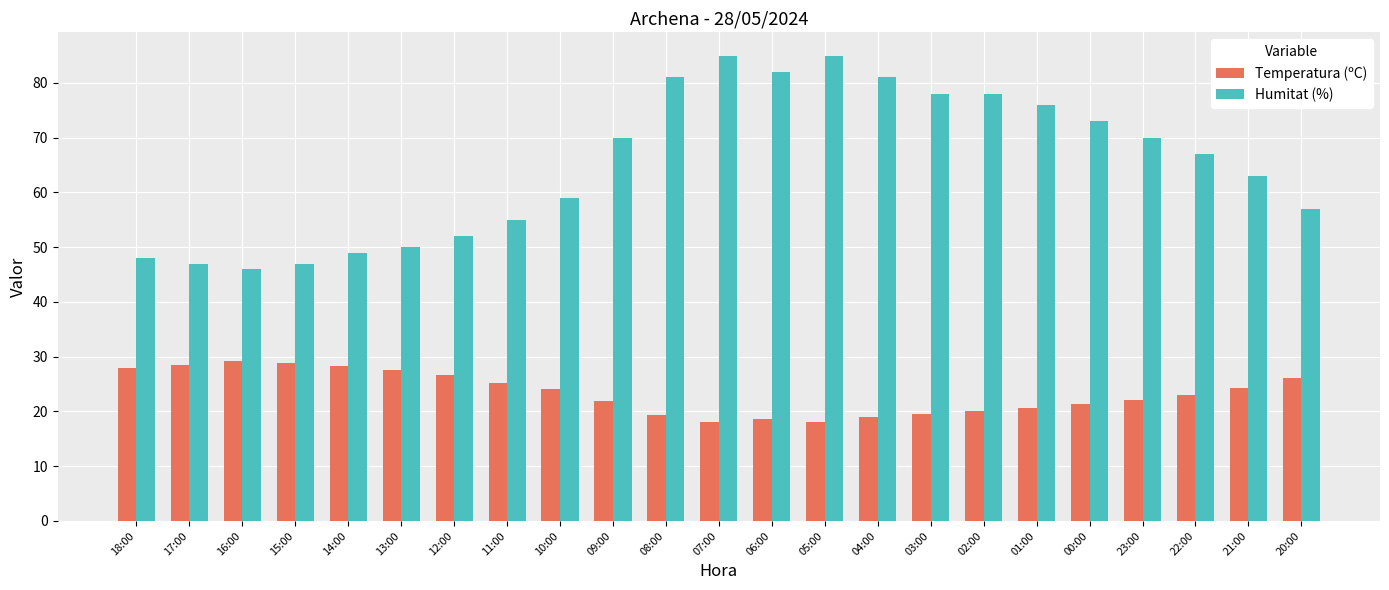

Rank the series by their maximum value, from lowest to highest.

Temperatura (ºC), Humitat (%)